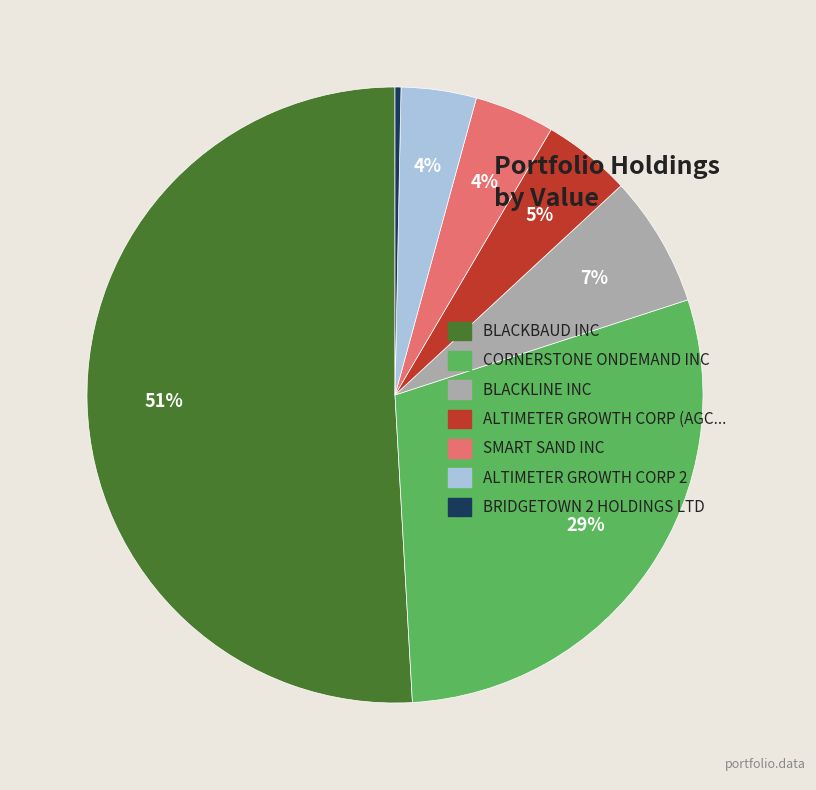

To the nearest percent, what portion does ALTIMETER GROWTH CORP 2 represent?

4%